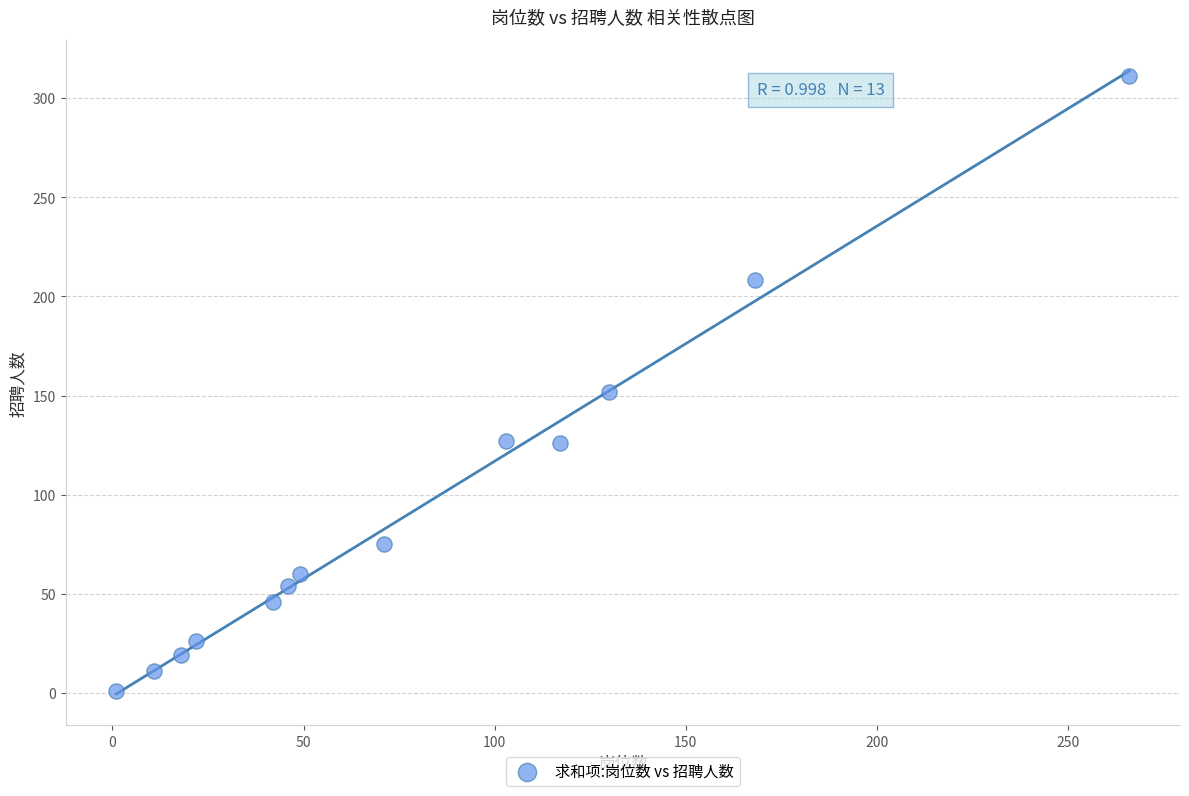

What Y value in the scatter plot is closest to 156?

152